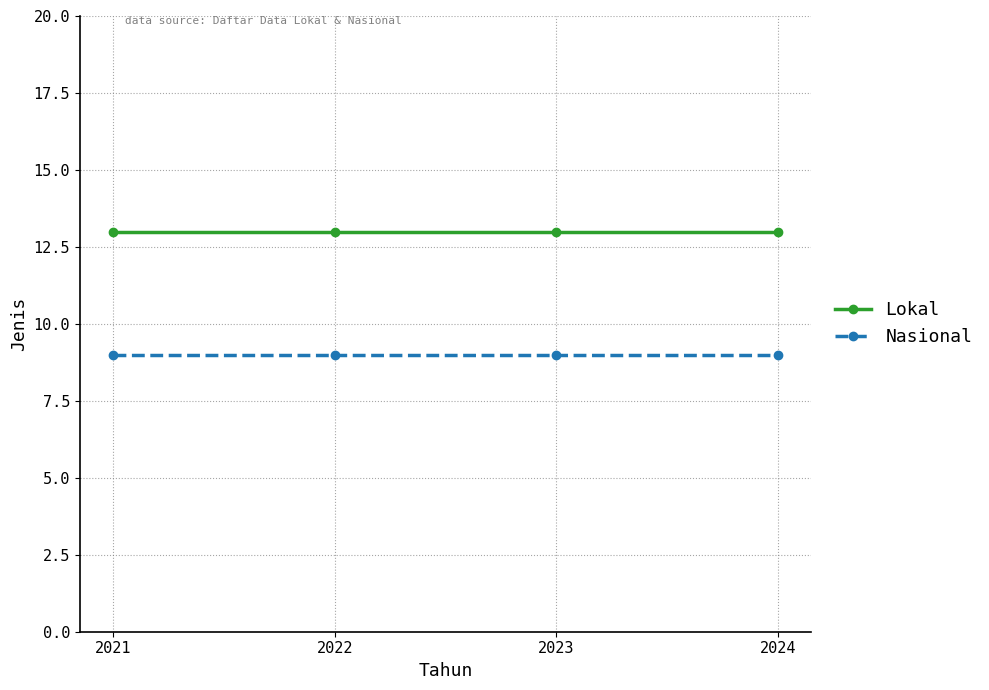

What is the smallest value displayed?

9